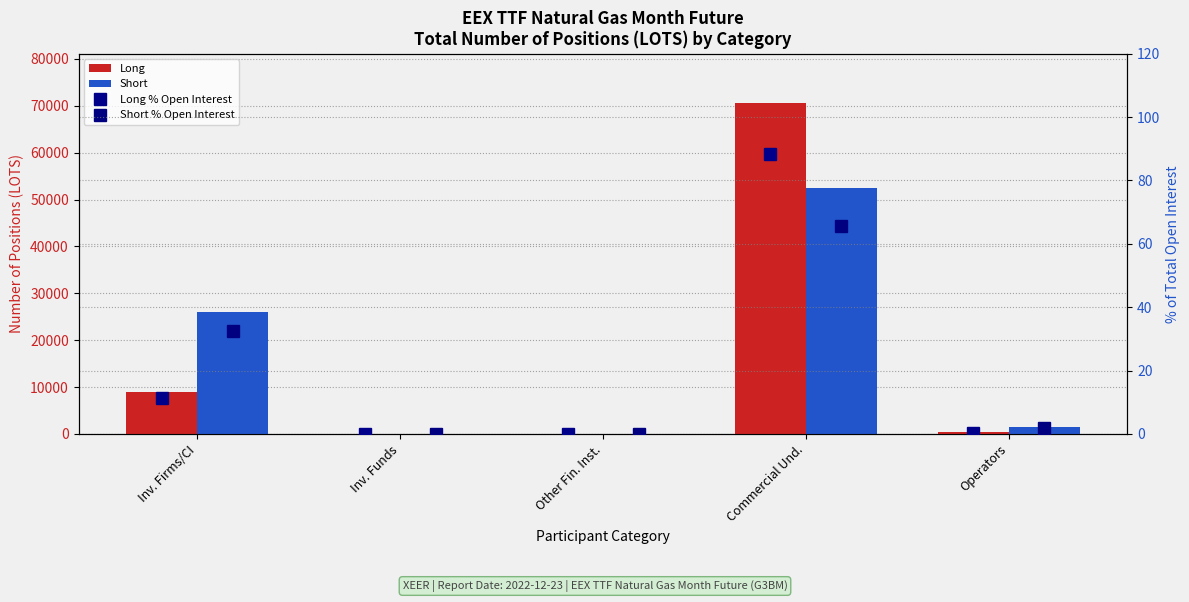

Where is Short nearest to the value 26191?

Inv. Firms/CI